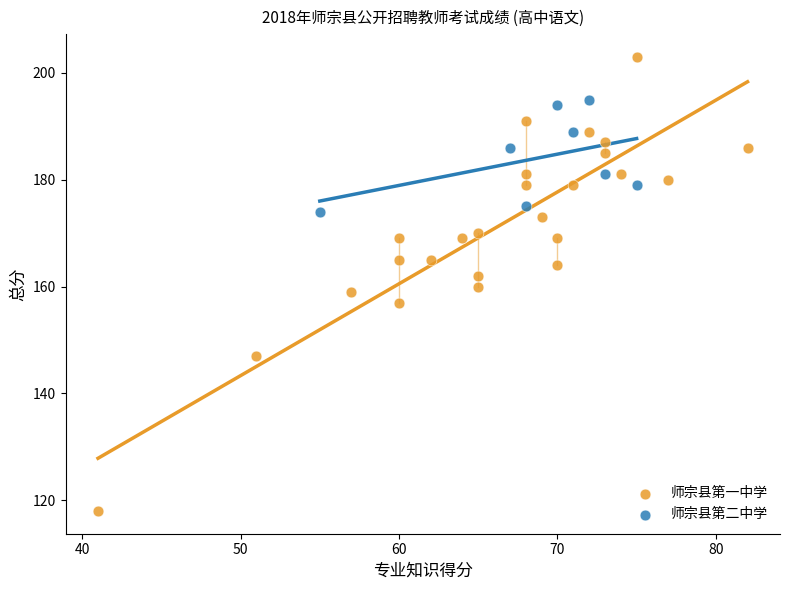

Which series has the largest Y range (max minus min)?

师宗县第一中学